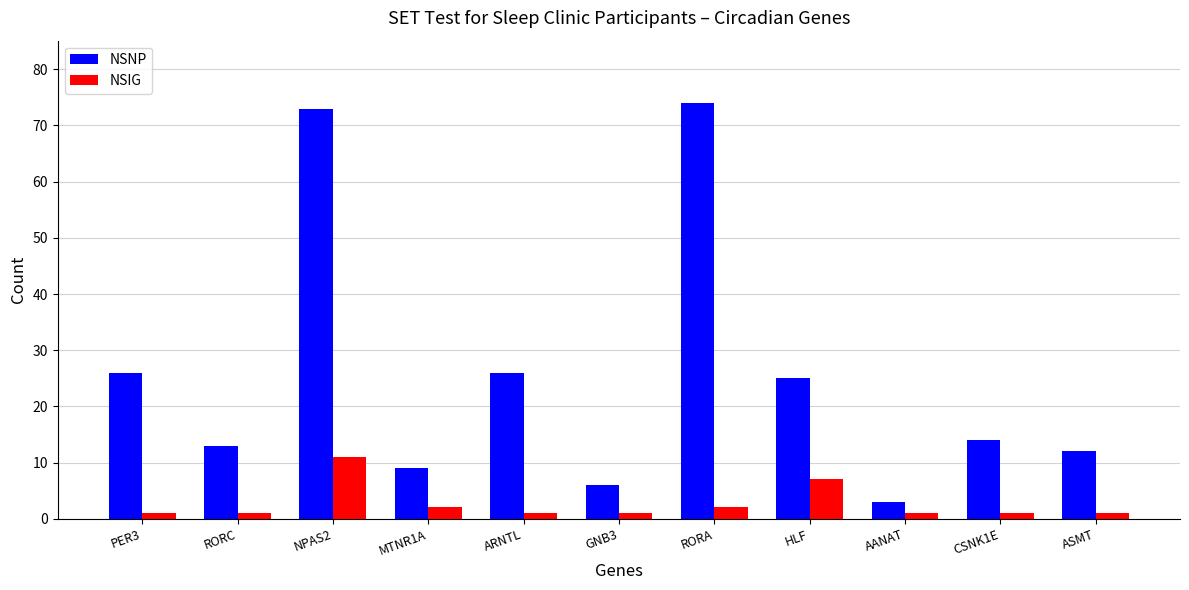

The value of NSIG at GNB3 is 1. True or false?

True